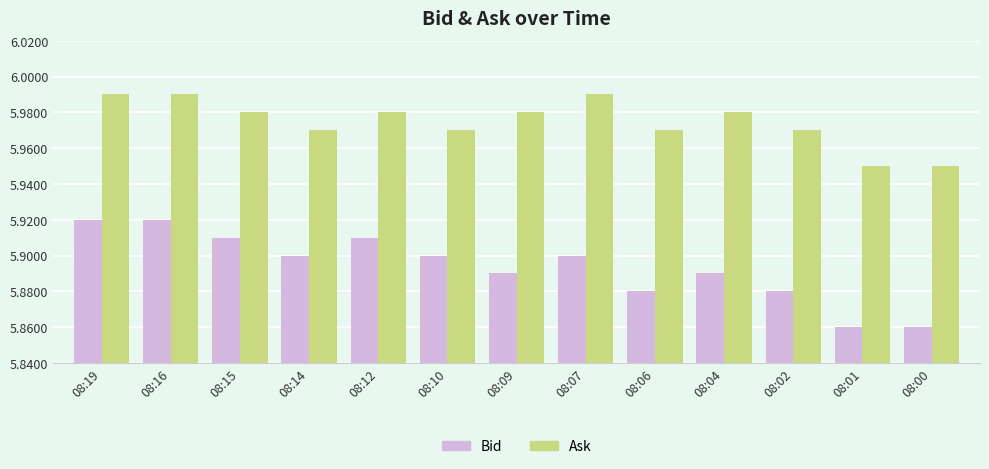

Is it true that Bid equals 9.3 at 08:14?

False